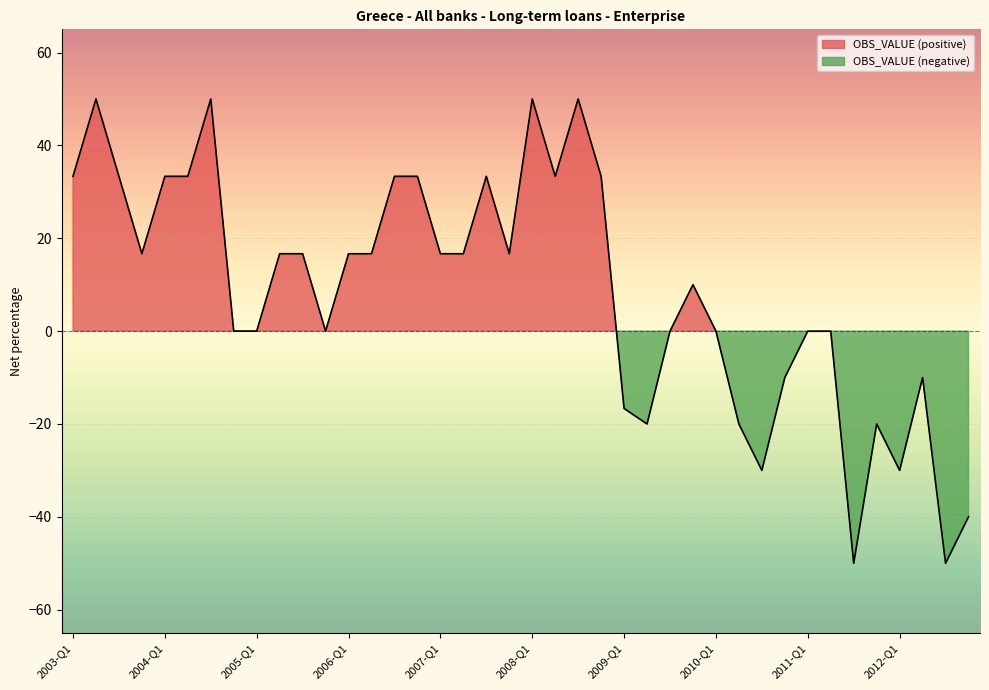

Which has a higher value, 2003-Q4 or 2003-Q2?

2003-Q2